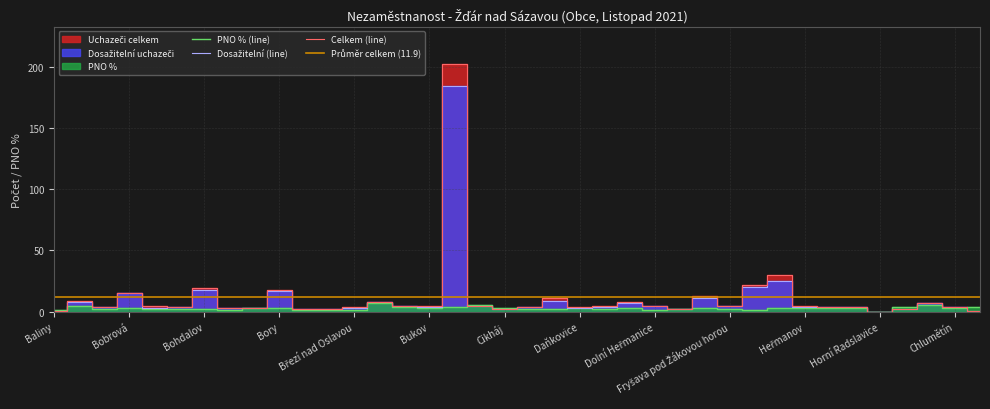

How many data points does each series have?

38